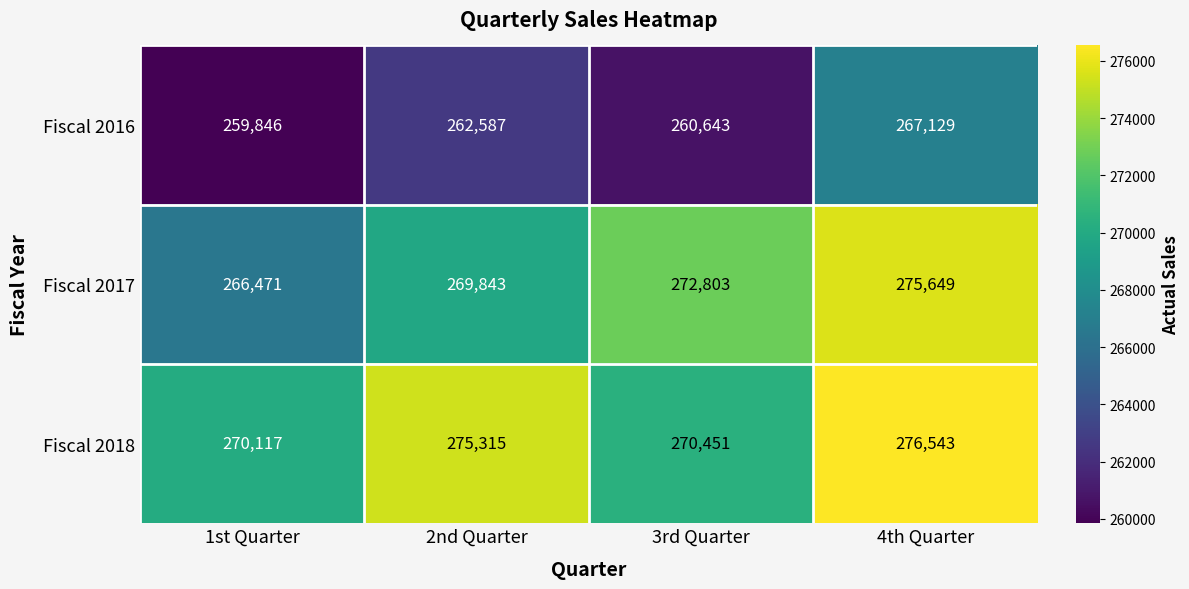

The Fiscal 2016 series shows 356209 at 3rd Quarter. True or false?

False